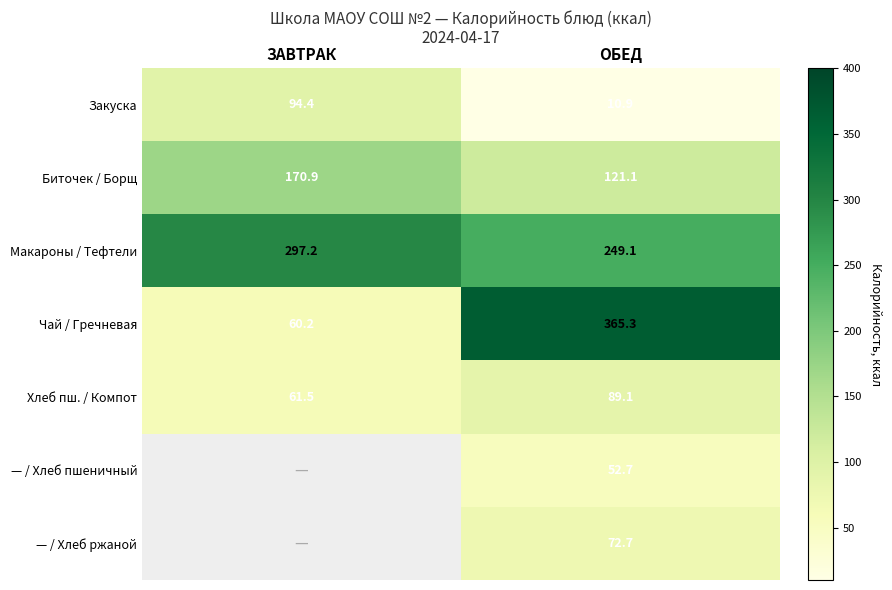

How many series are shown in this chart?

7